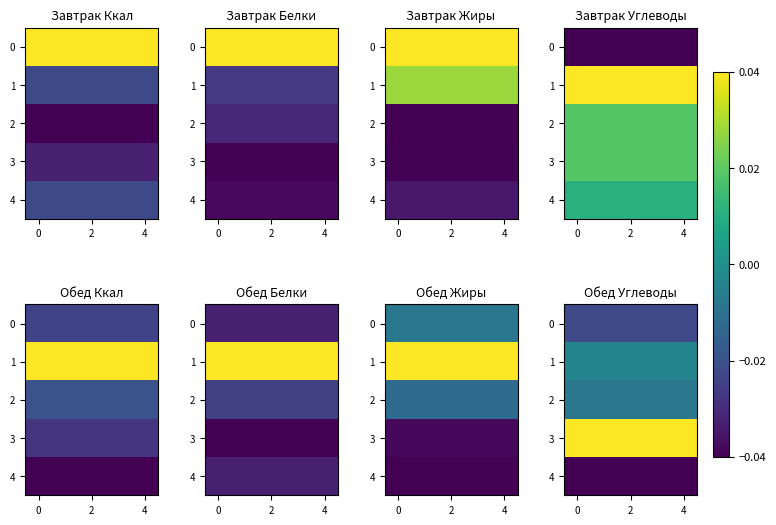

The value of 3 at 0 is 0.3. True or false?

False